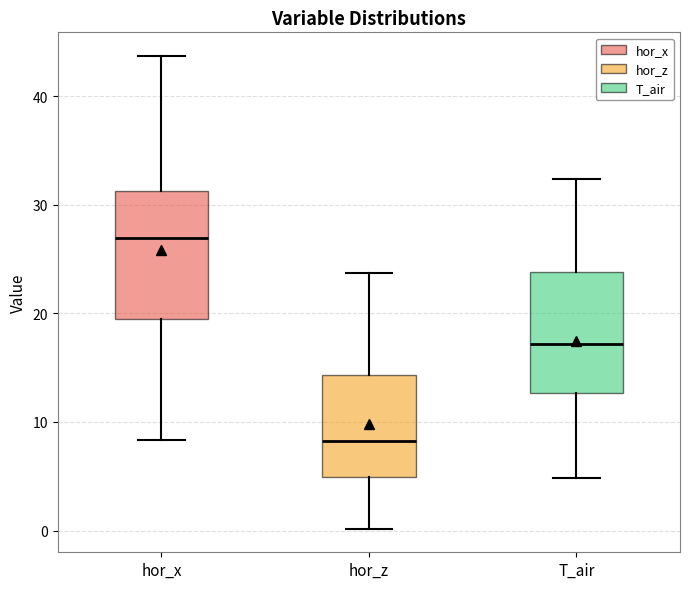

Reading left to right, read every box against the y-axis: the position of its median line, the range the box covers, and the ends of its whiskers. The values are not printed on the chart, so give them approximately, as read against the axis.

hor_x: median 27, box 19 to 31, whiskers 8 to 44
hor_z: median 8, box 5 to 14, whiskers 0 to 24
T_air: median 17, box 13 to 24, whiskers 5 to 32